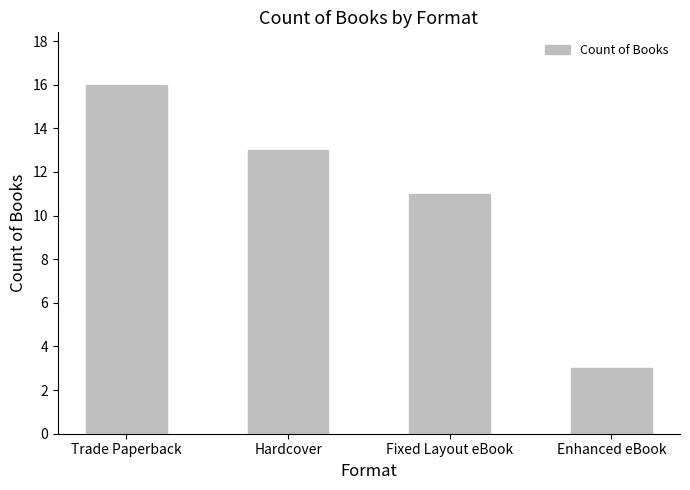

Is it true that the value at Fixed Layout eBook is 17?

False